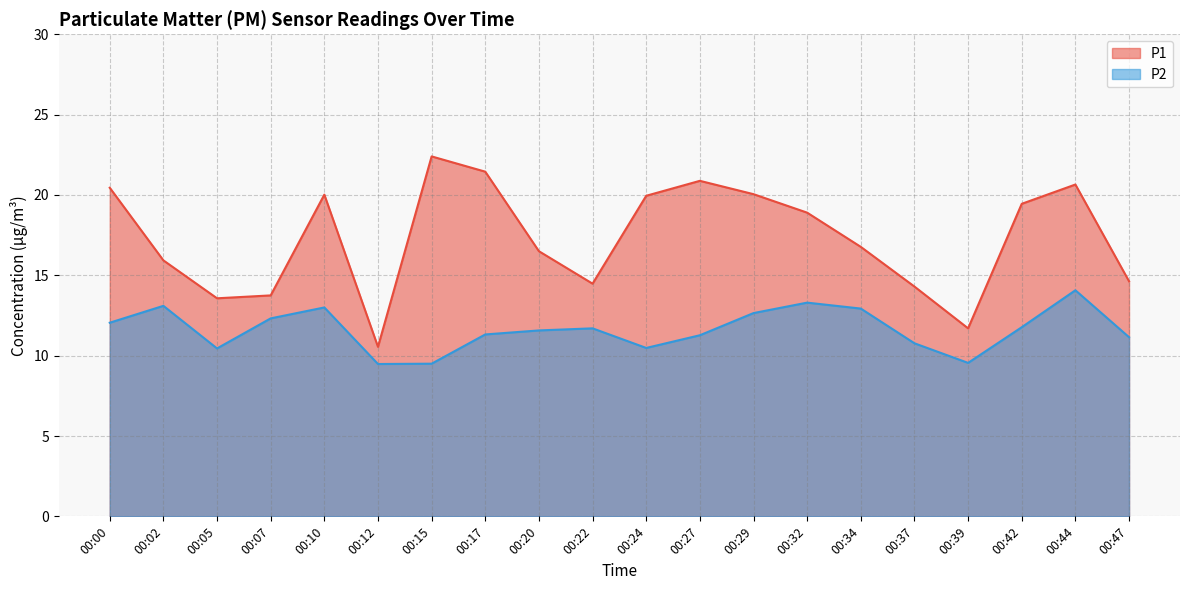

What is the difference between the maximum and minimum values in the P1 series?

11.8